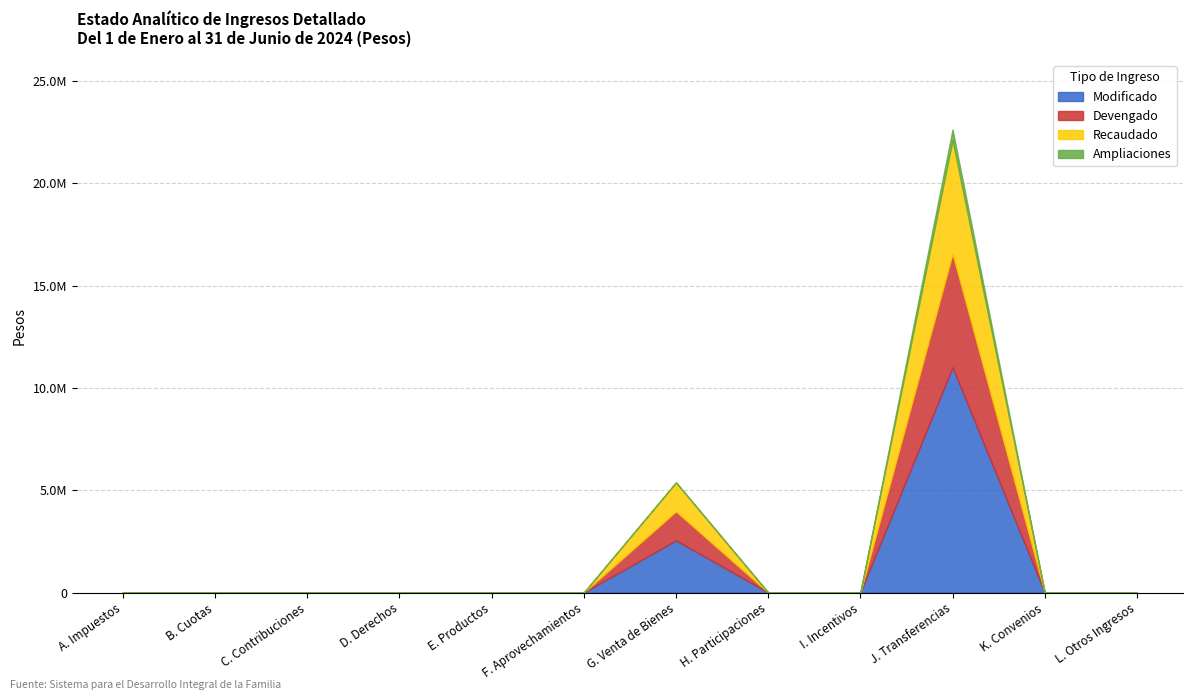

The value of Recaudado at G. Venta de Bienes is 1415281.5. True or false?

True